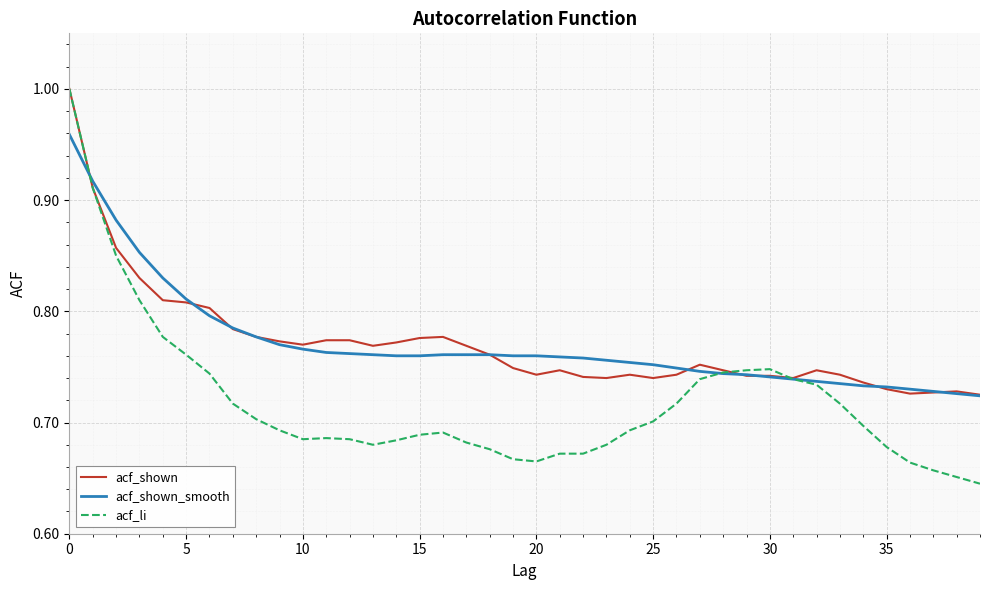

Reading right to left, extract all data points from this chart.

acf_shown: 0.7	0.7	0.7	0.7	0.7	0.7	0.7	0.7	0.7	0.7	0.7	0.7	0.8	0.7	0.7	0.7	0.7	0.7	0.7	0.7	0.7	0.8	0.8	0.8	0.8	0.8	0.8	0.8	0.8	0.8	0.8	0.8	0.8	0.8	0.8	0.8	0.8	0.9	0.9	1.0
acf_shown_smooth: 0.7	0.7	0.7	0.7	0.7	0.7	0.7	0.7	0.7	0.7	0.7	0.7	0.7	0.7	0.8	0.8	0.8	0.8	0.8	0.8	0.8	0.8	0.8	0.8	0.8	0.8	0.8	0.8	0.8	0.8	0.8	0.8	0.8	0.8	0.8	0.8	0.9	0.9	0.9	1.0
acf_li: 0.6	0.7	0.7	0.7	0.7	0.7	0.7	0.7	0.7	0.7	0.7	0.7	0.7	0.7	0.7	0.7	0.7	0.7	0.7	0.7	0.7	0.7	0.7	0.7	0.7	0.7	0.7	0.7	0.7	0.7	0.7	0.7	0.7	0.7	0.8	0.8	0.8	0.8	0.9	1.0